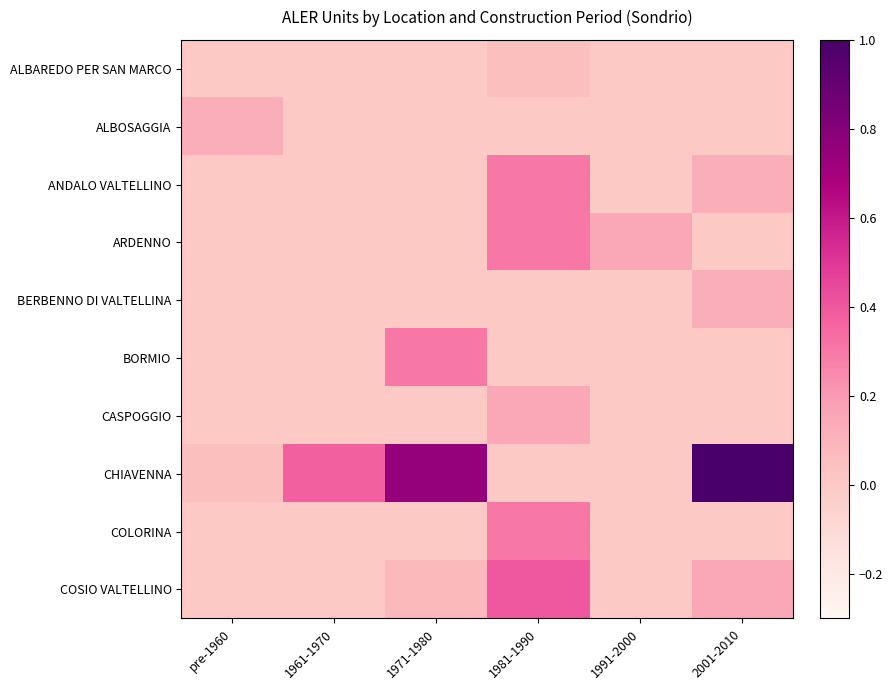

What is the difference between the highest and lowest values at pre-1960?

0.1